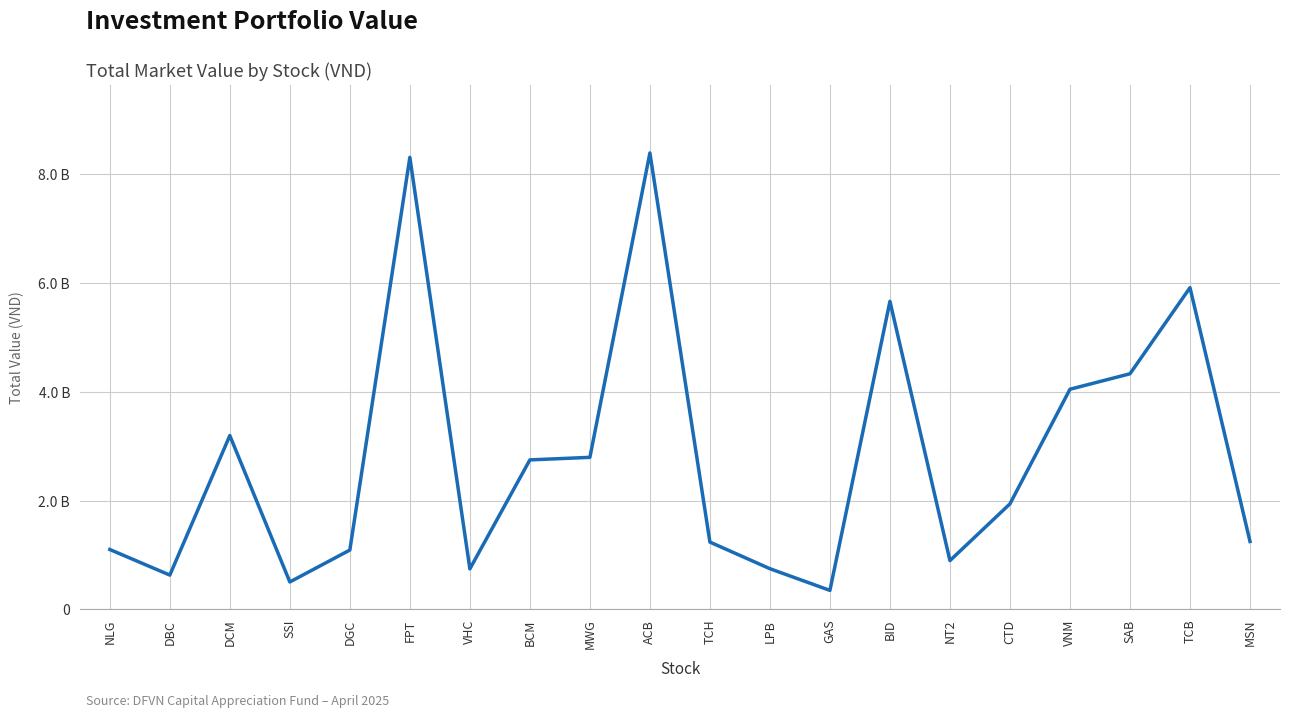

What is the sum of the values at VHC and GAS?

1095300000